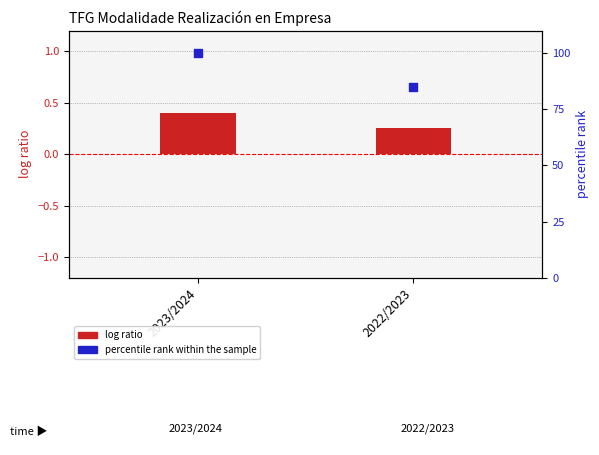

Which series contains the lowest Y value?

log ratio